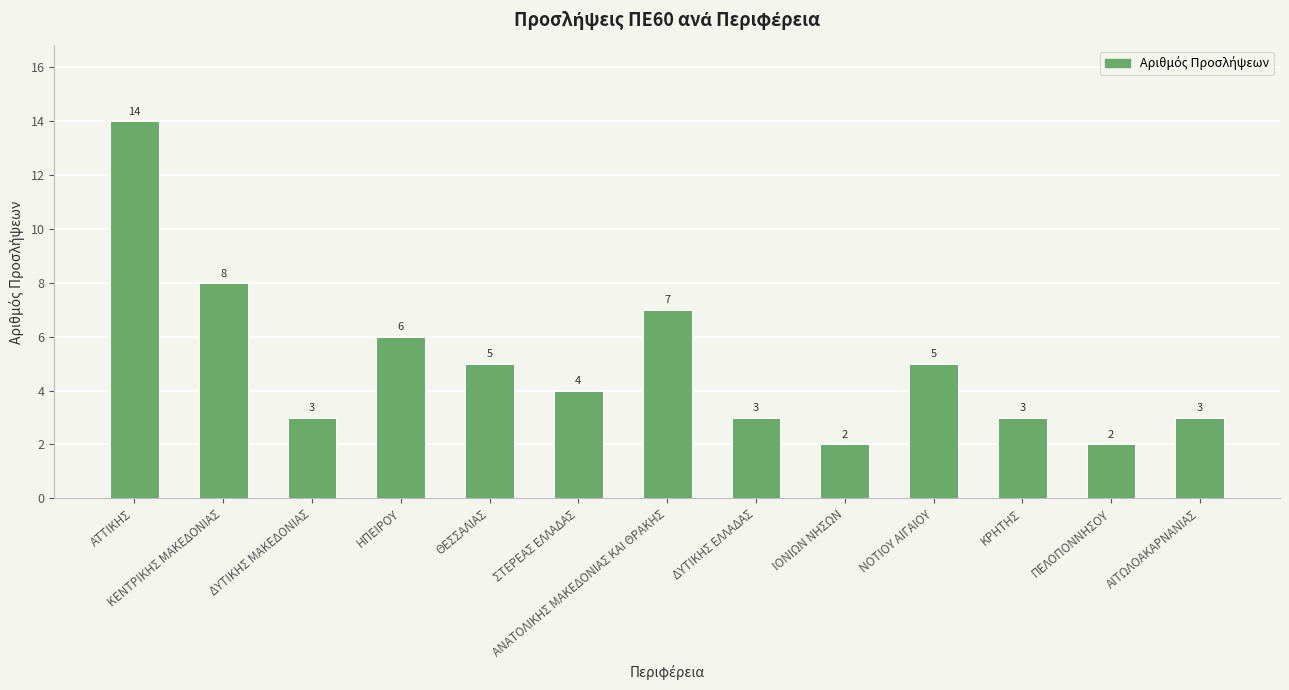

Reading left to right, what are all the values shown in this chart?

ΑΤΤΙΚΗΣ=14	ΚΕΝΤΡΙΚΗΣ ΜΑΚΕΔΟΝΙΑΣ=8	ΔΥΤΙΚΗΣ ΜΑΚΕΔΟΝΙΑΣ=3	ΗΠΕΙΡΟΥ=6	ΘΕΣΣΑΛΙΑΣ=5	ΣΤΕΡΕΑΣ ΕΛΛΑΔΑΣ=4	ΑΝΑΤΟΛΙΚΗΣ ΜΑΚΕΔΟΝΙΑΣ ΚΑΙ ΘΡΑΚΗΣ=7	ΔΥΤΙΚΗΣ ΕΛΛΑΔΑΣ=3	ΙΟΝΙΩΝ ΝΗΣΩΝ=2	ΝΟΤΙΟΥ ΑΙΓΑΙΟΥ=5	ΚΡΗΤΗΣ=3	ΠΕΛΟΠΟΝΝΗΣΟΥ=2	ΑΙΤΩΛΟΑΚΑΡΝΑΝΙΑΣ=3